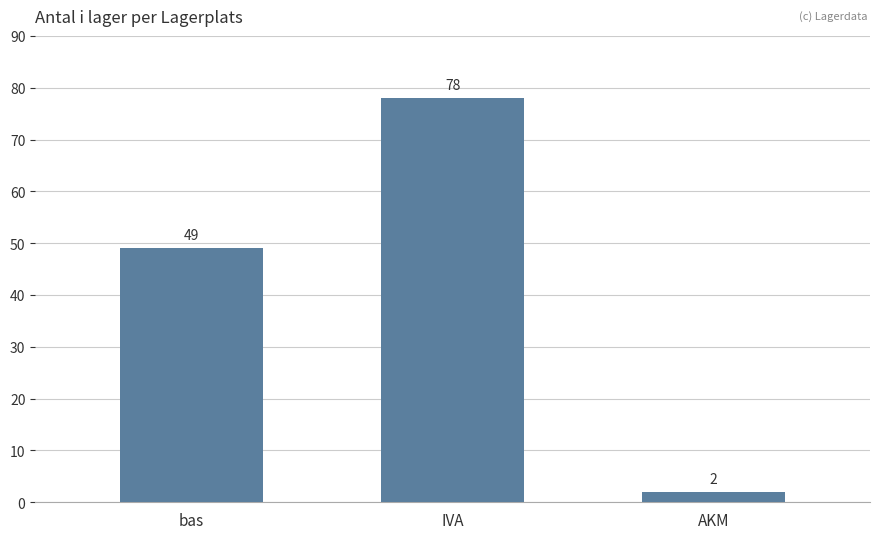

List the labels in order of value, largest first.

IVA, bas, AKM